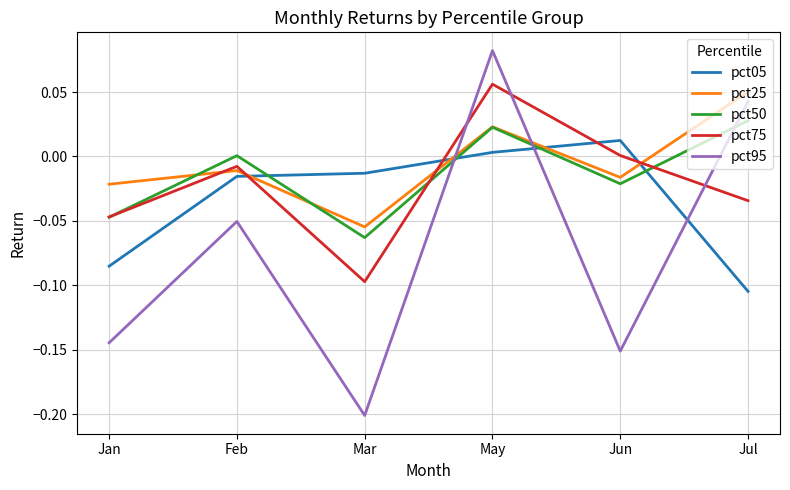

Does the chart display data point markers on the line(s)?

No